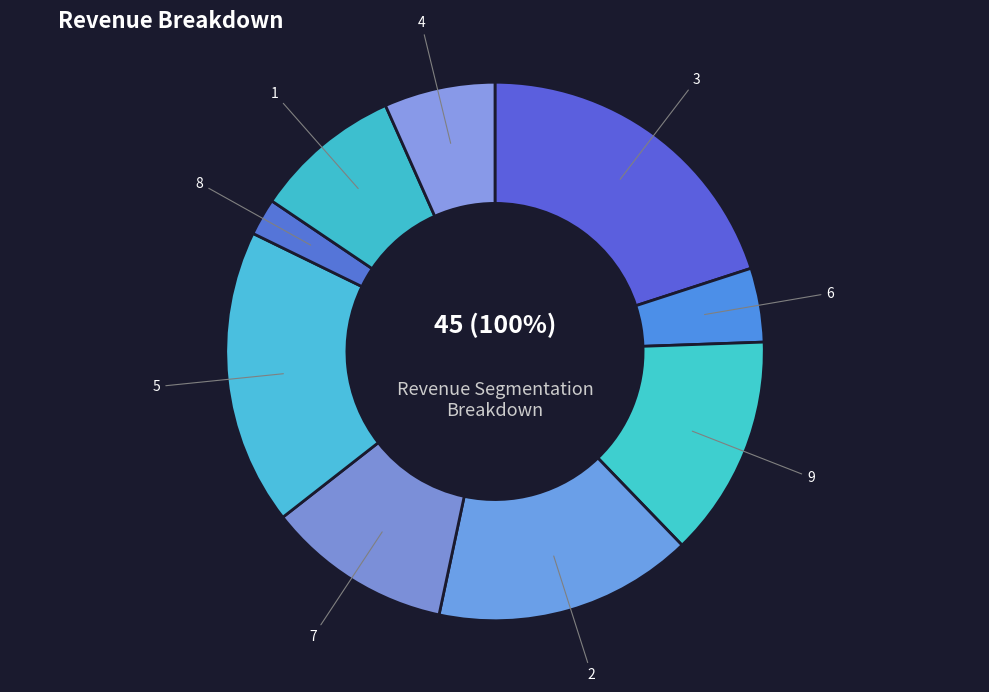

What percentage do 1 and 9 together represent?

22.2%